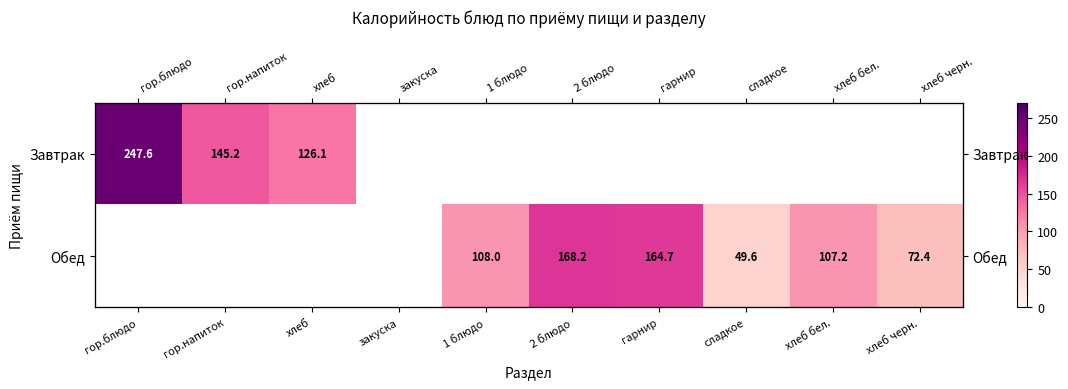

How many distinct data groups are displayed?

2